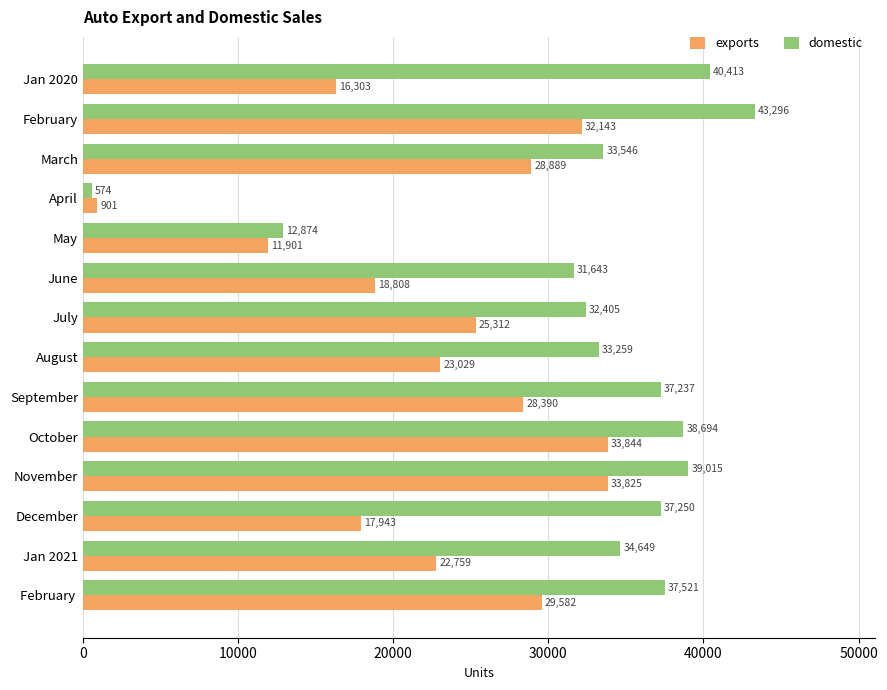

The exports series shows 18808 at June. True or false?

True